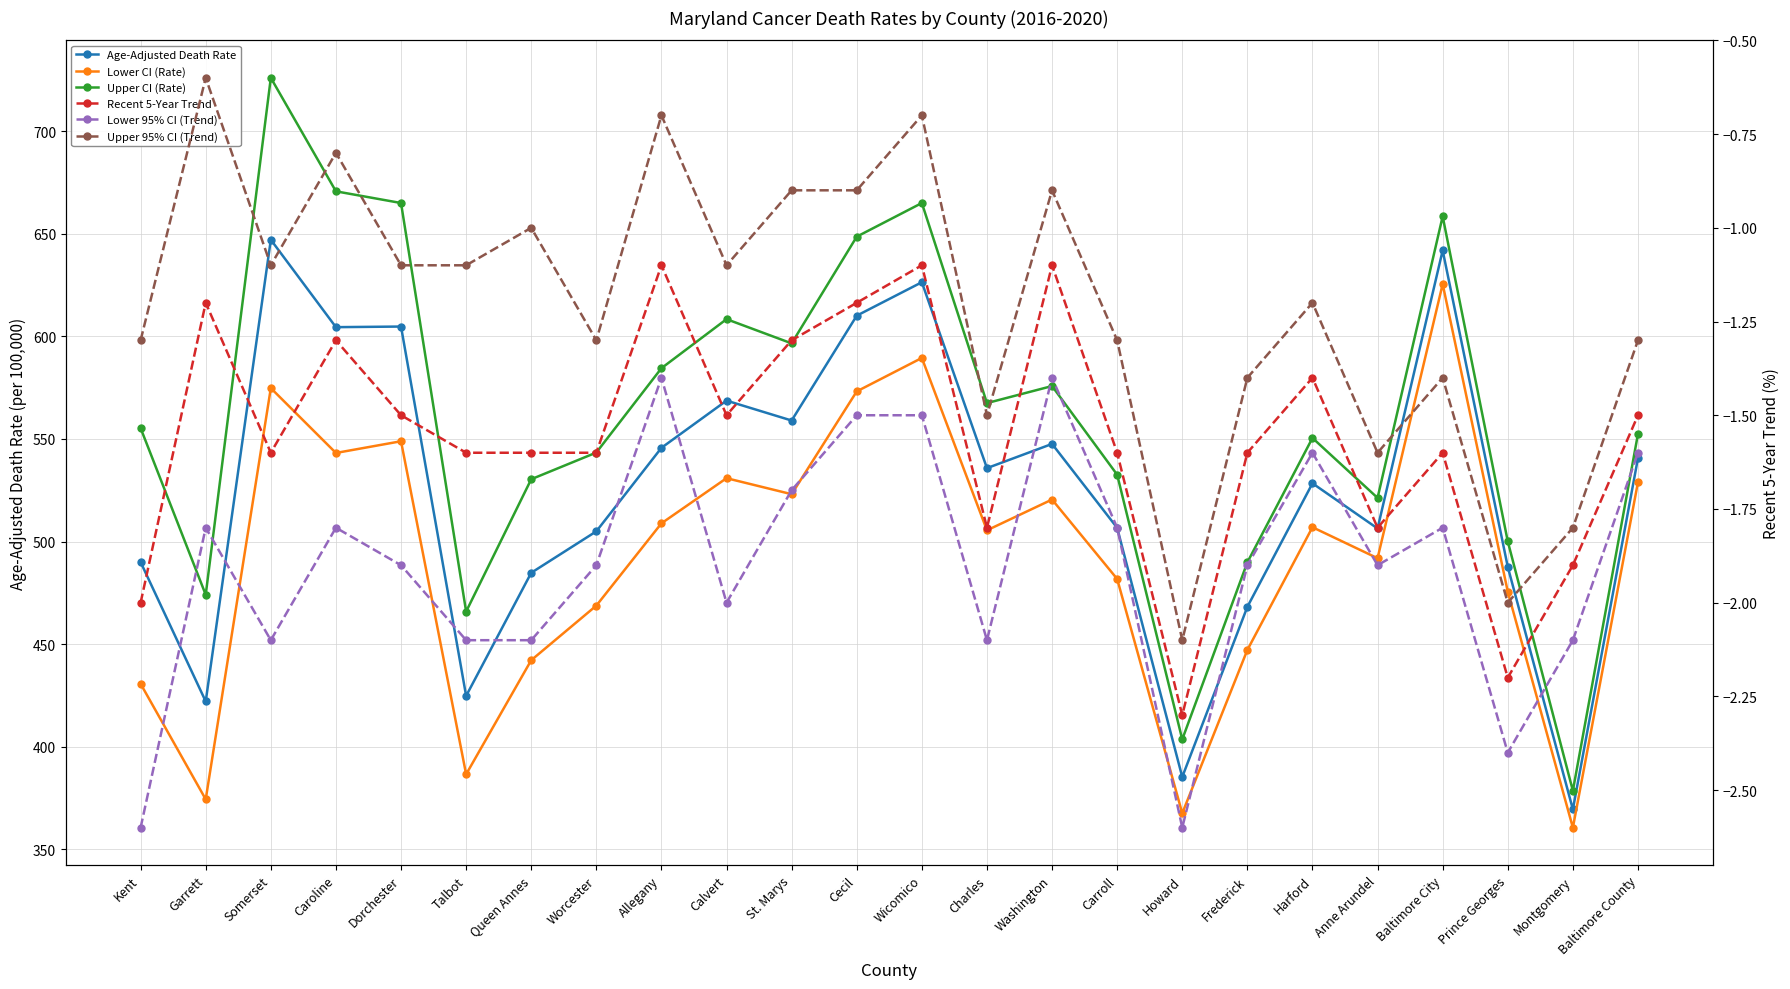

True or false: Lower CI (Rate) has more than 0 points higher than both neighbors.

True